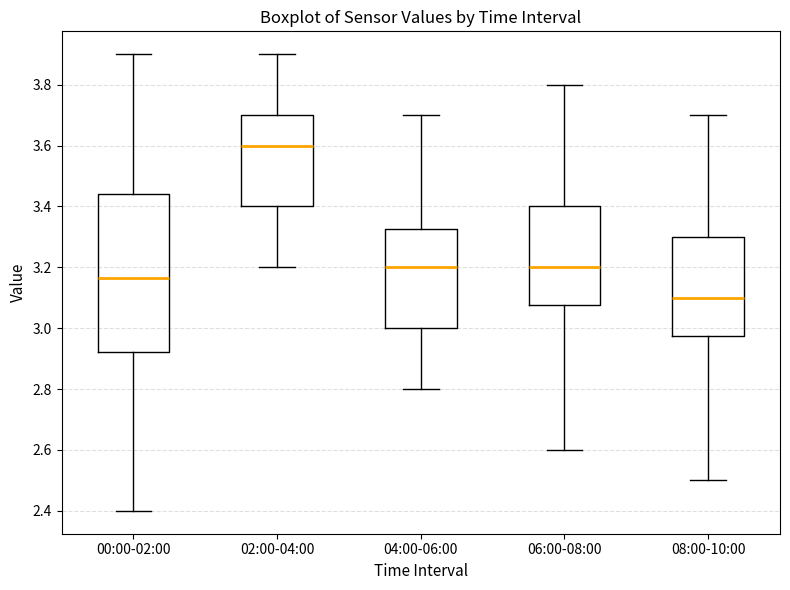

Where is the upper edge of the box for 02:00-04:00 on the y-axis? The values are not printed on the chart, so give them approximately, as read against the axis.

3.70